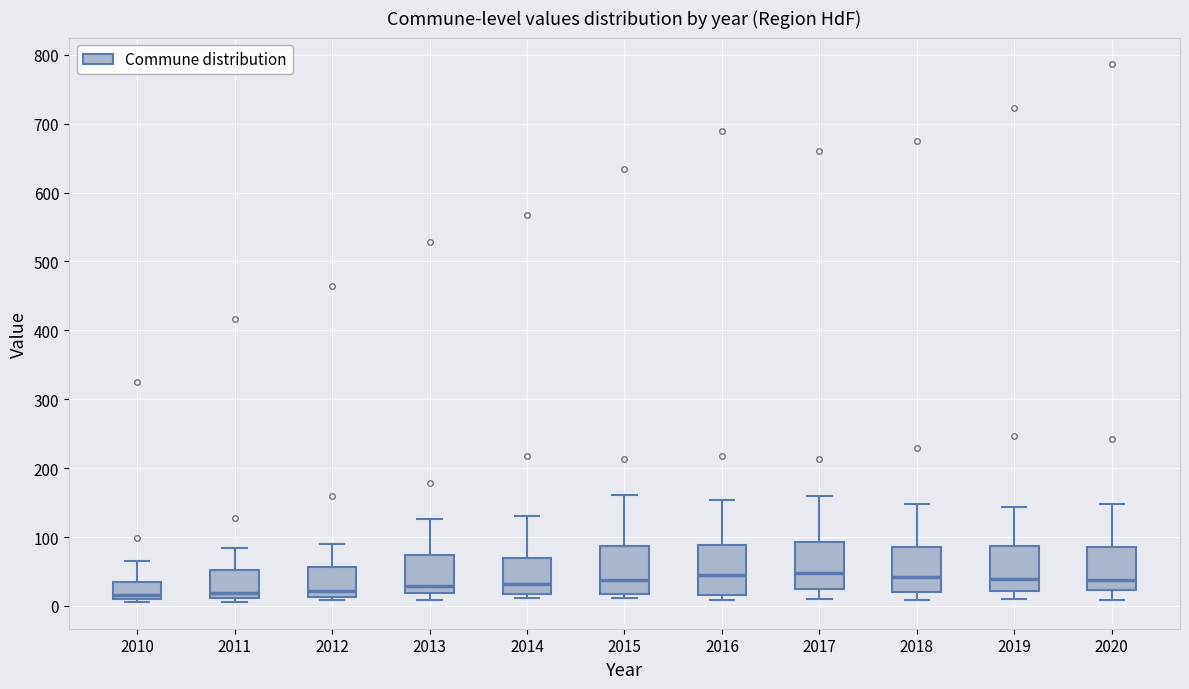

Reading left to right, transcribe this box plot: for each box, give where its median line is, the range the box spans, and where its two whiskers end, as read against the y-axis. The values are not printed on the chart, so give them approximately, as read against the axis.

2010: median 20, box 10 to 40, whiskers 10 (just below the box's lower edge) to 70
2011: median 20, box 10 to 50, whiskers 10 (just below the box's lower edge) to 80
2012: median 20, box 10 to 60, whiskers 10 (just below the box's lower edge) to 90
2013: median 30, box 20 to 70, whiskers 10 to 130
2014: median 30, box 20 to 70, whiskers 10 to 130
2015: median 40, box 20 to 90, whiskers 10 to 160
2016: median 50, box 20 to 90, whiskers 10 to 150
2017: median 50, box 20 to 90, whiskers 10 to 160
2018: median 40, box 20 to 90, whiskers 10 to 150
2019: median 40, box 20 to 90, whiskers 10 to 140
2020: median 40, box 20 to 90, whiskers 10 to 150